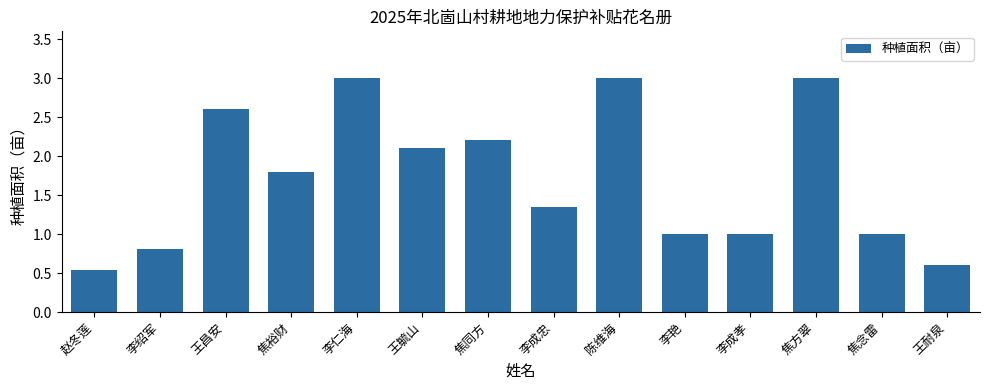

What is the label of the 3rd bar from the right?

焦方翠